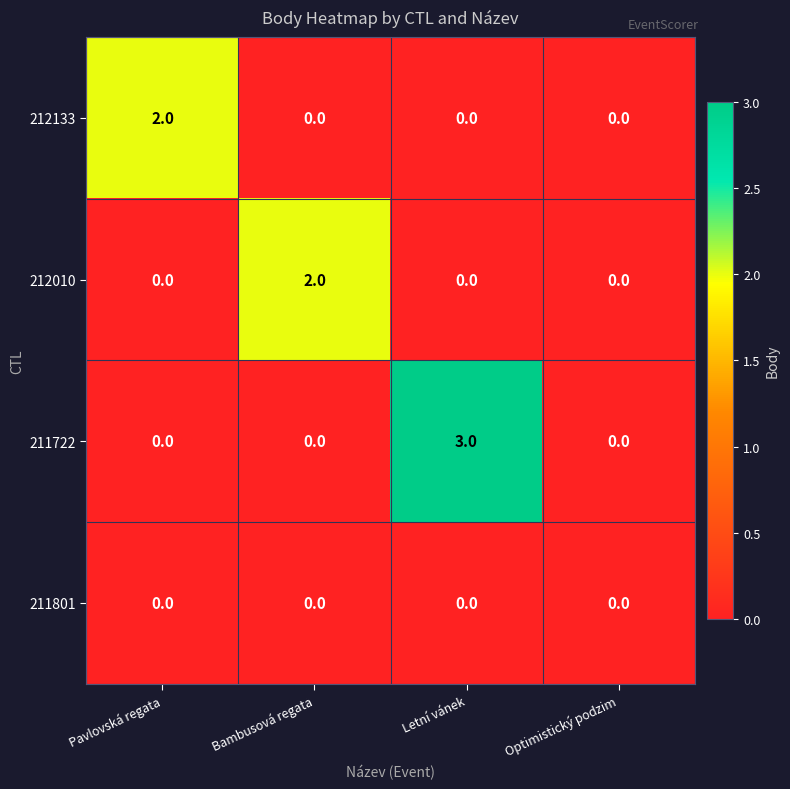

Which series has the widest spread of values?

211722